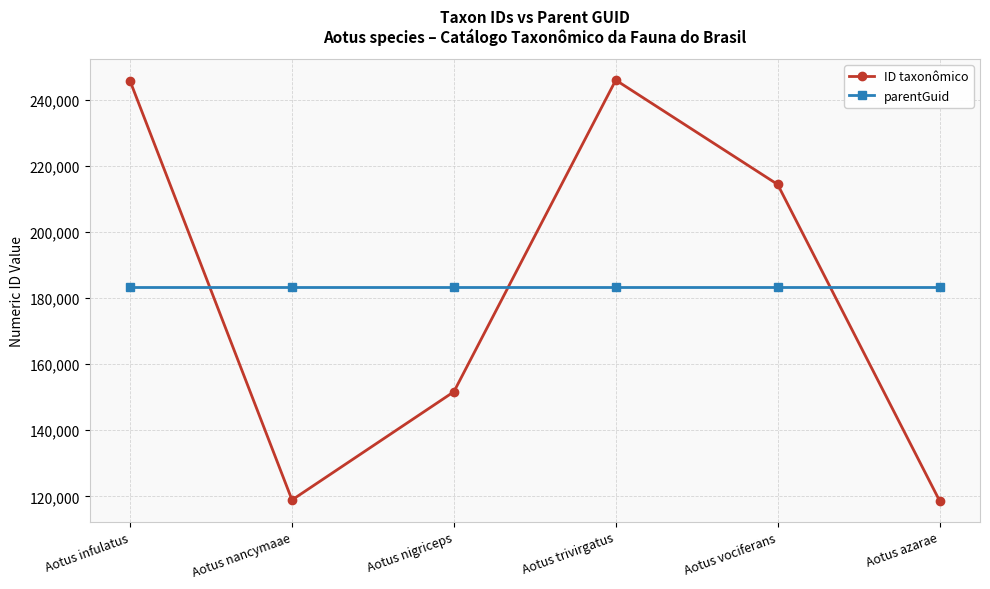

The value of parentGuid at Aotus infulatus is 183330. True or false?

True